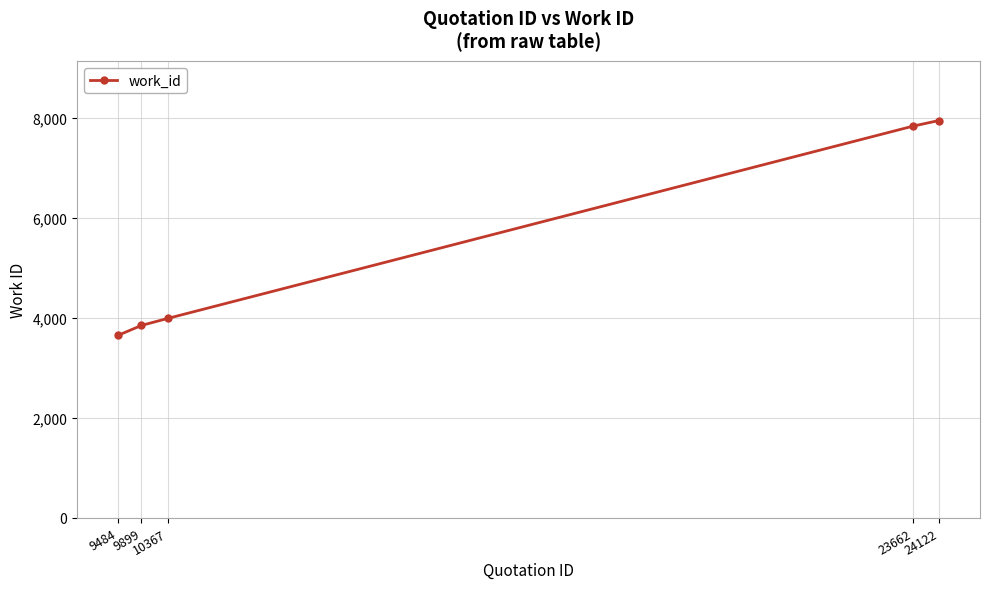

Which category has the highest value across all series?

24122